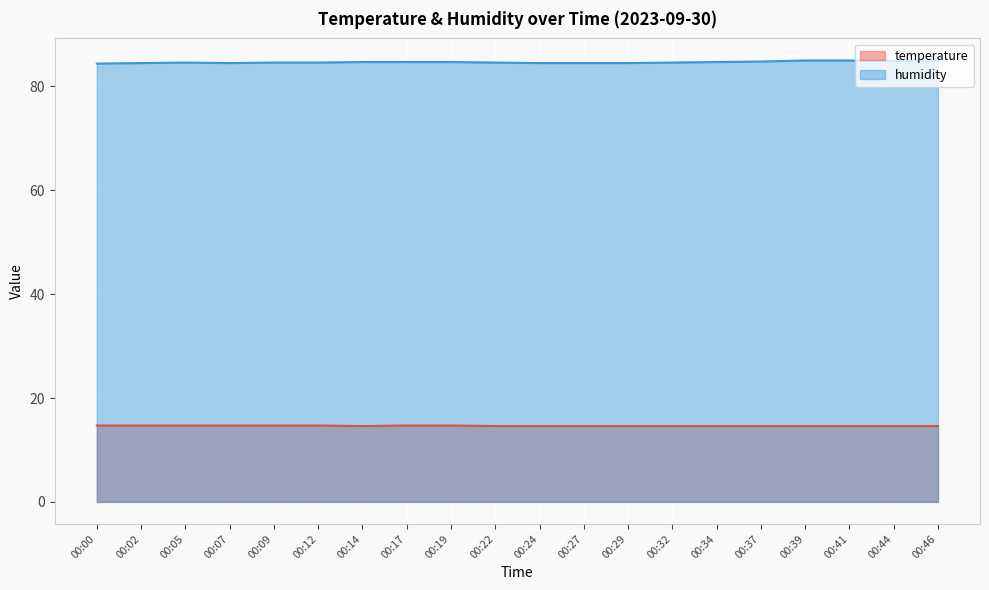

Between 00:19 and 00:27, which series saw the biggest shift?

humidity